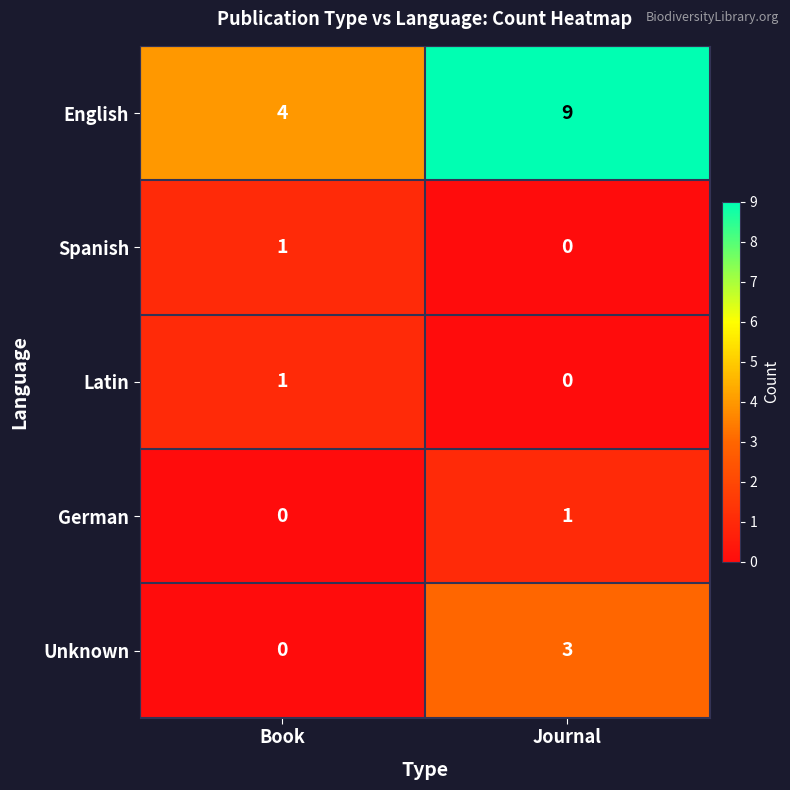

What is the sum of all English values?

13